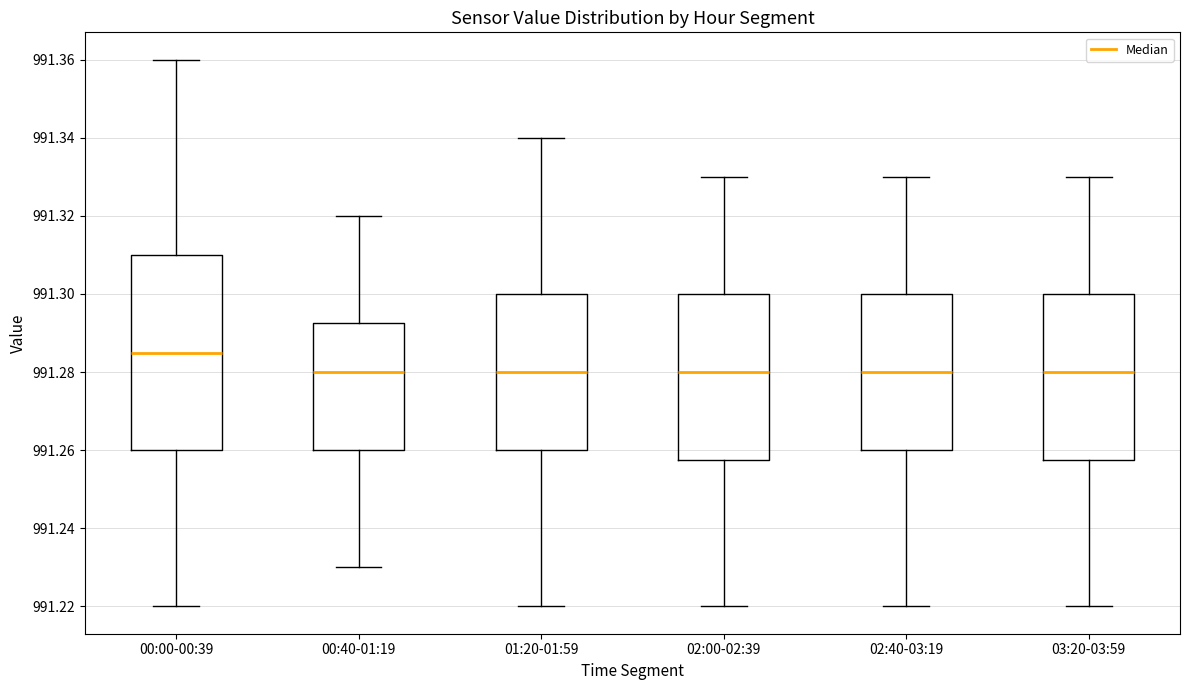

Reading left to right, transcribe this box plot: for each box, give where its median line is, the range the box spans, and where its two whiskers end, as read against the y-axis. The values are not printed on the chart, so give them approximately, as read against the axis.

00:00-00:39: median 991.286, box 991.260 to 991.310, whiskers 991.220 to 991.360
00:40-01:19: median 991.280, box 991.260 to 991.292, whiskers 991.230 to 991.320
01:20-01:59: median 991.280, box 991.260 to 991.300, whiskers 991.220 to 991.340
02:00-02:39: median 991.280, box 991.258 to 991.300, whiskers 991.220 to 991.330
02:40-03:19: median 991.280, box 991.260 to 991.300, whiskers 991.220 to 991.330
03:20-03:59: median 991.280, box 991.258 to 991.300, whiskers 991.220 to 991.330